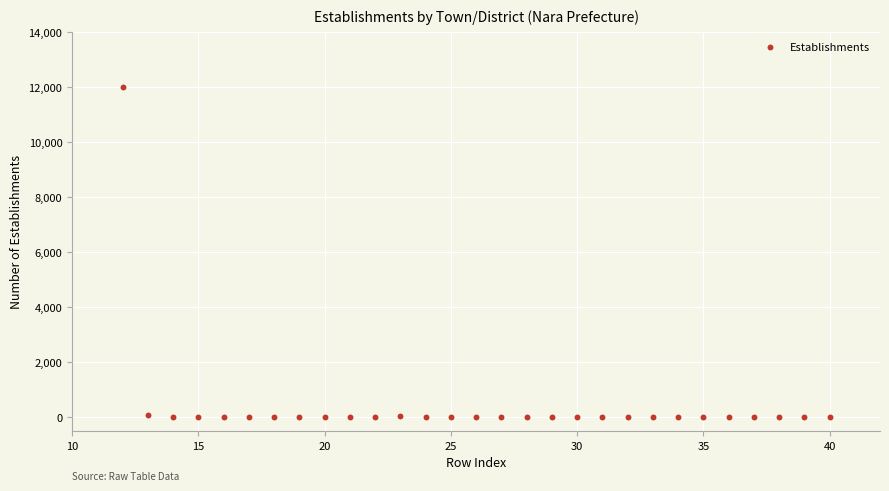

What is the range of X values (max minus min)?

28